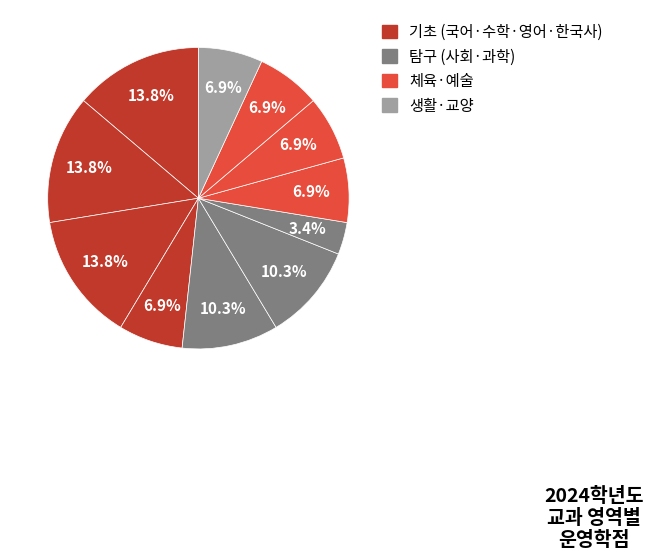

How many slices are in this pie chart?

11